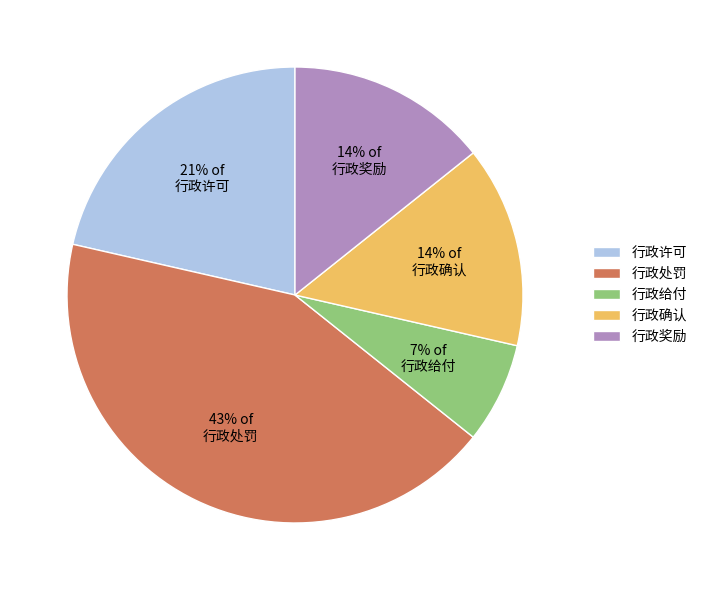

Count the number of slices in the pie.

5